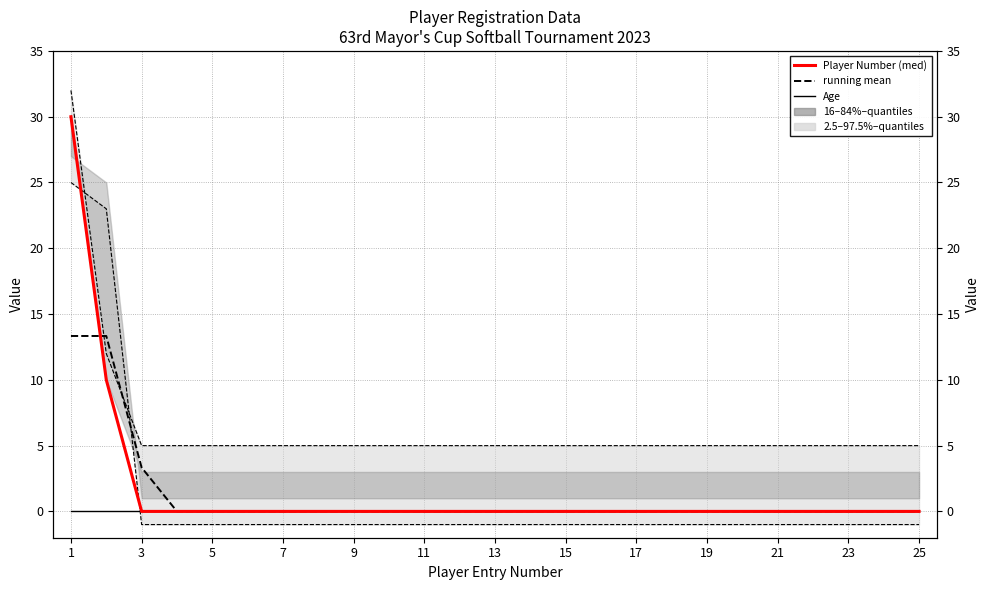

What is the label of the 22nd point from the left?

21